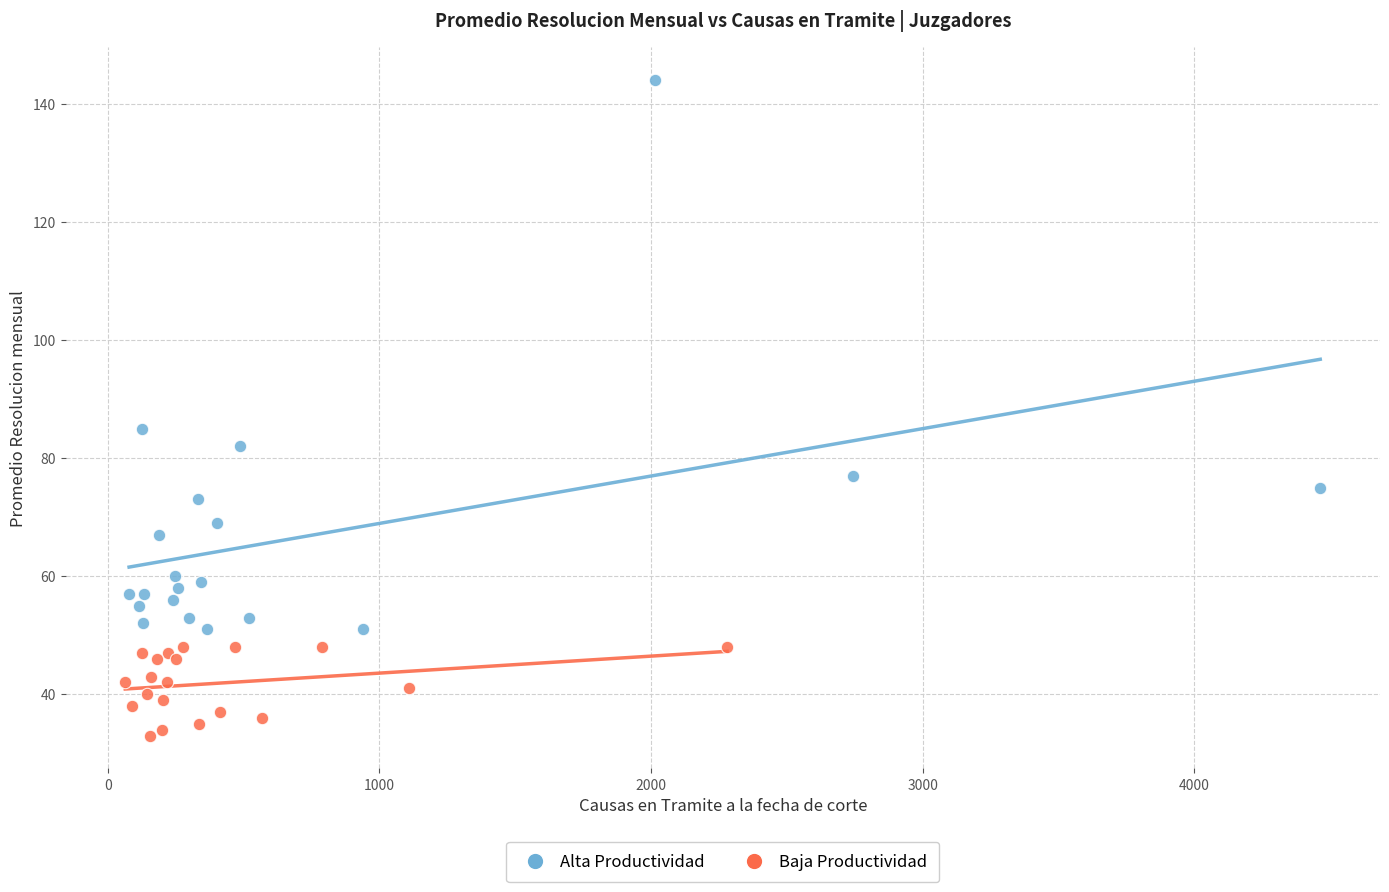

Which series reaches the maximum Y coordinate?

Alta Productividad